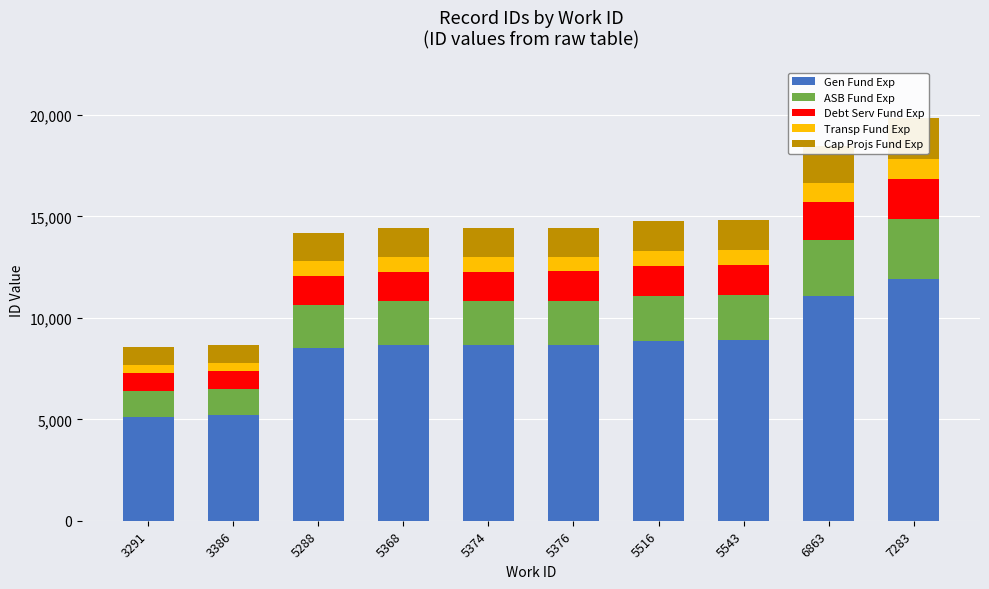

What is the value of the Cap Projs Fund Exp bar at the 3rd from the left?

1420.6